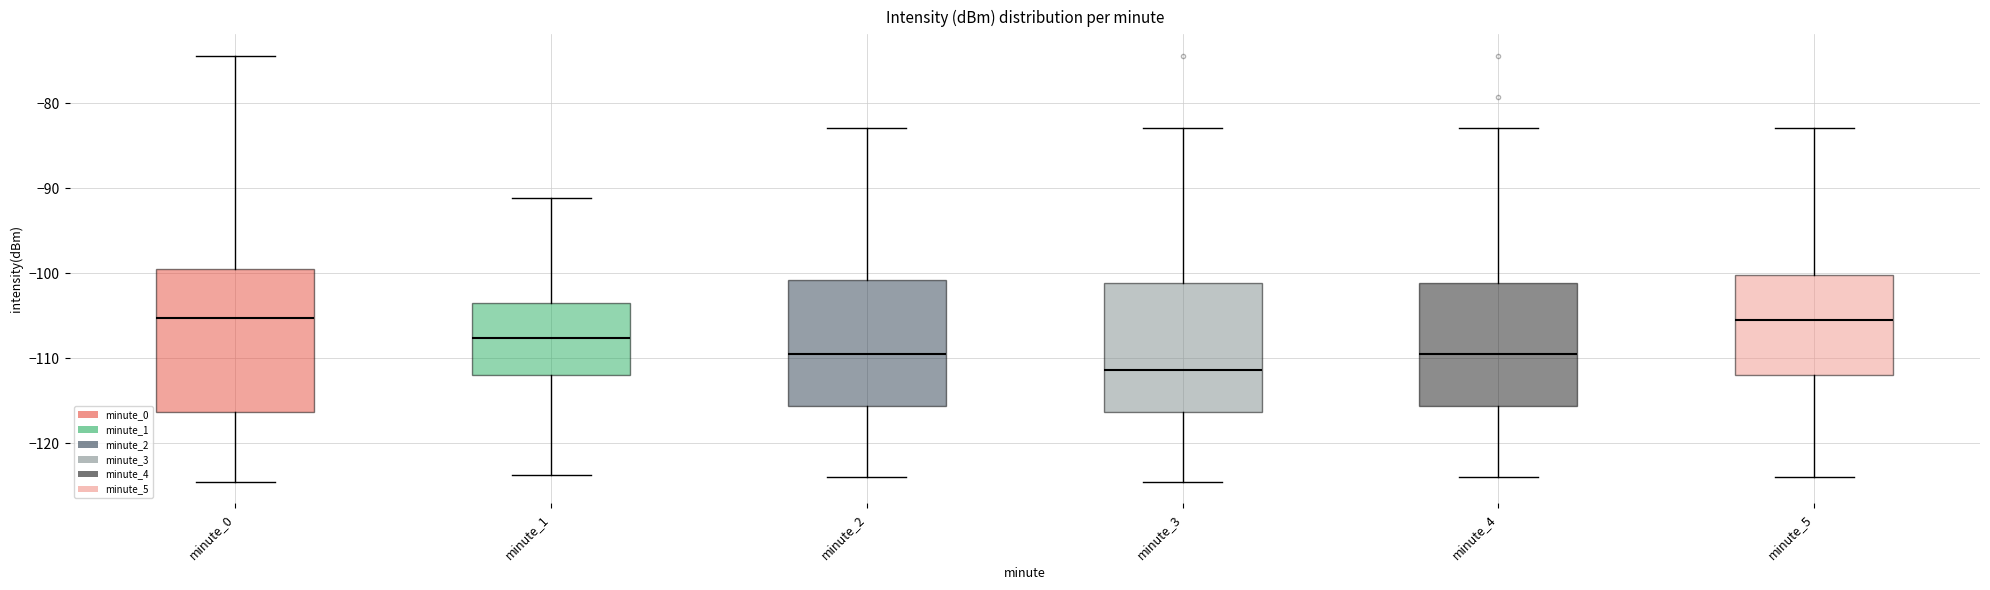

Which box is the tallest, from its lower edge to its upper edge?

minute_0